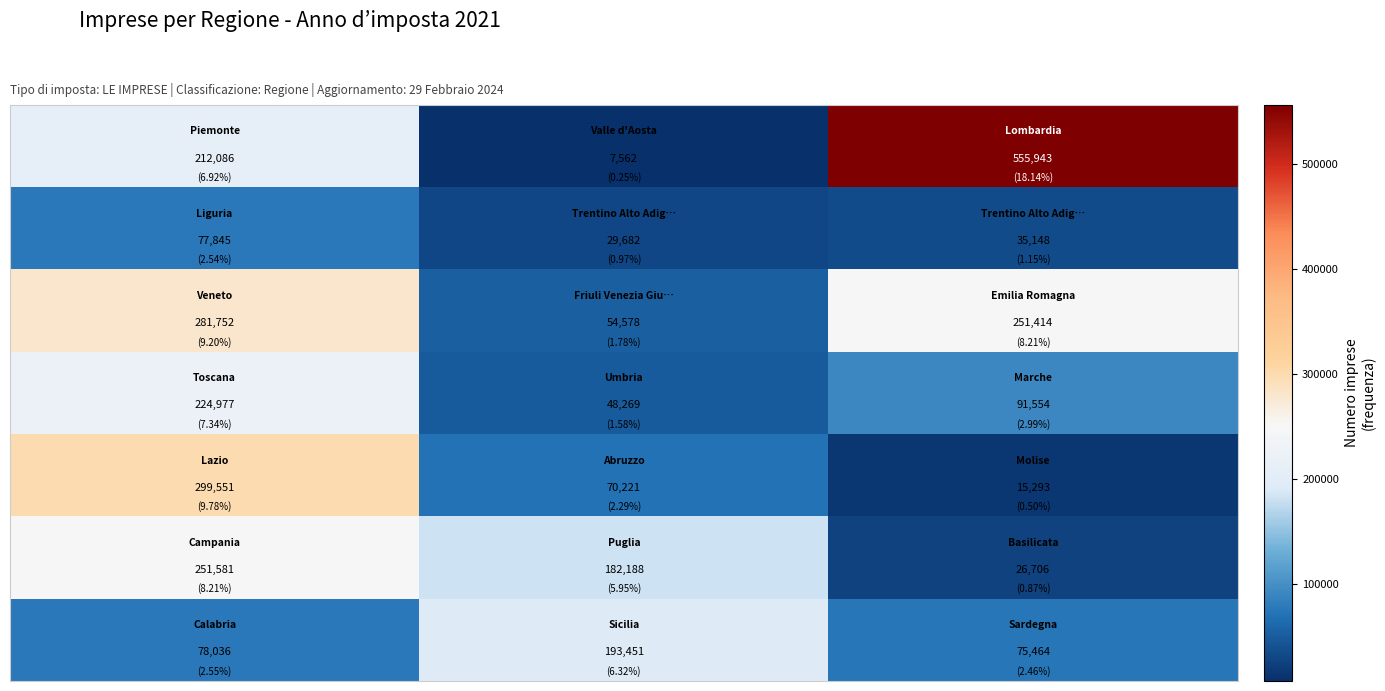

What is the smallest value displayed?

7562